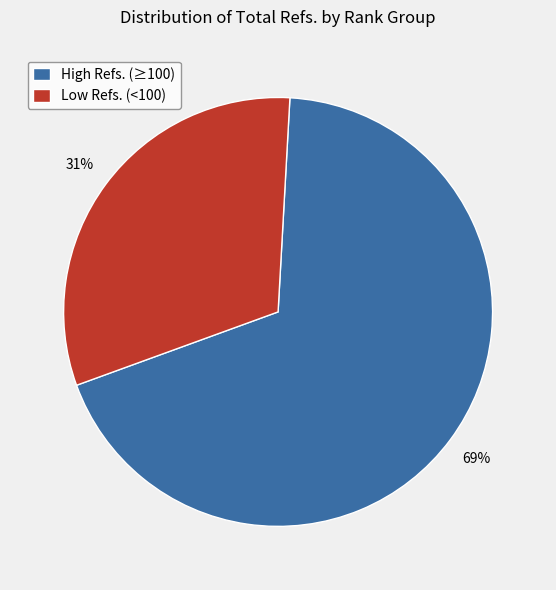

Count the number of slices in the pie.

2